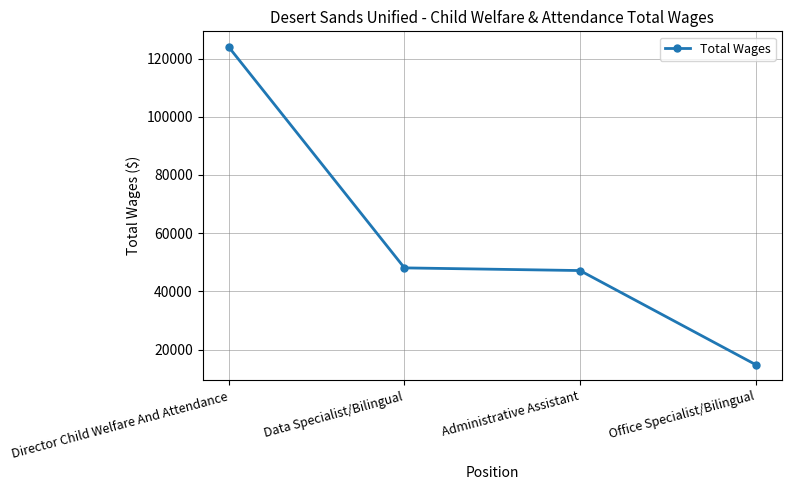

What is the smallest value displayed?

14857